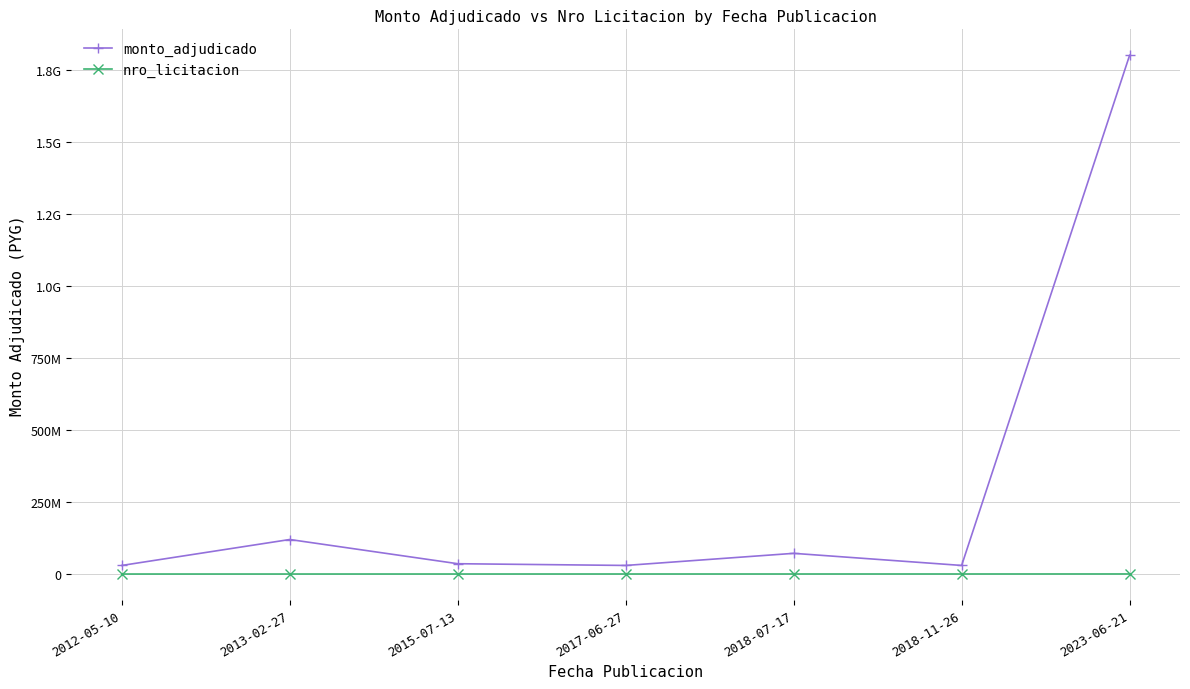

At which category is the sum across all series the highest?

2023-06-21